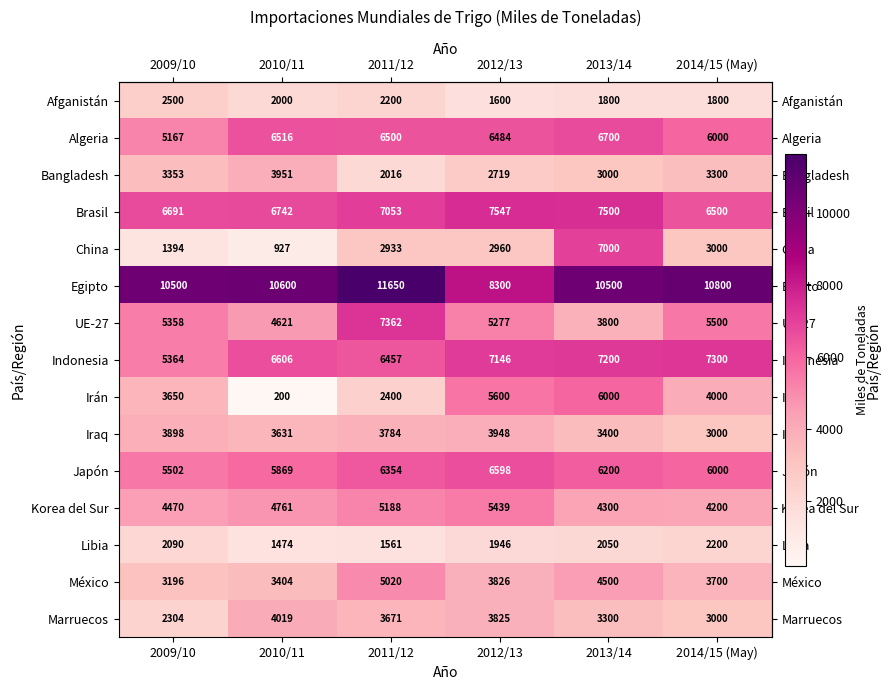

The Bangladesh series shows 3000 at 2013/14. True or false?

True